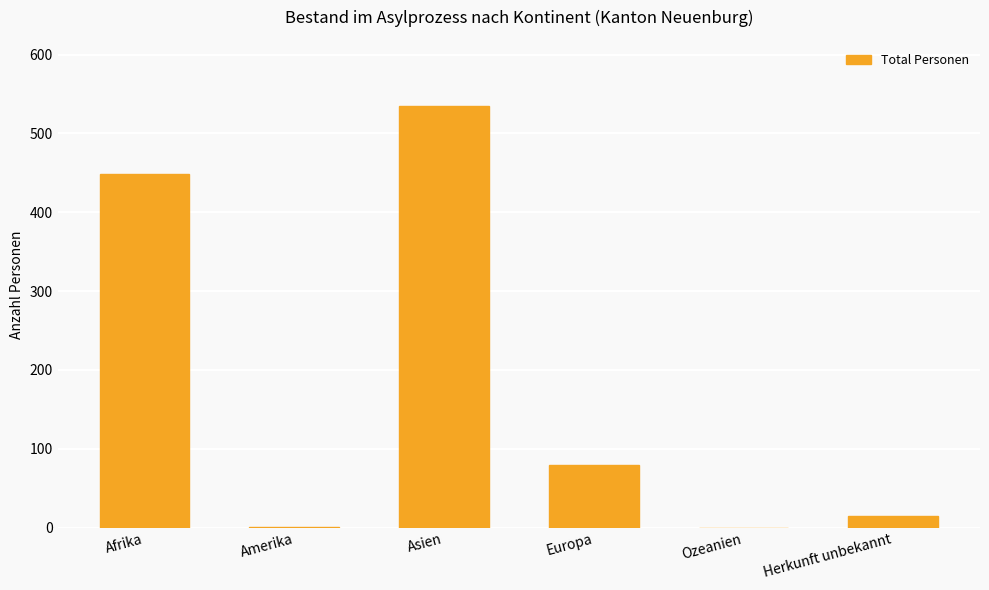

What is the change in value from Afrika to Asien?

+86